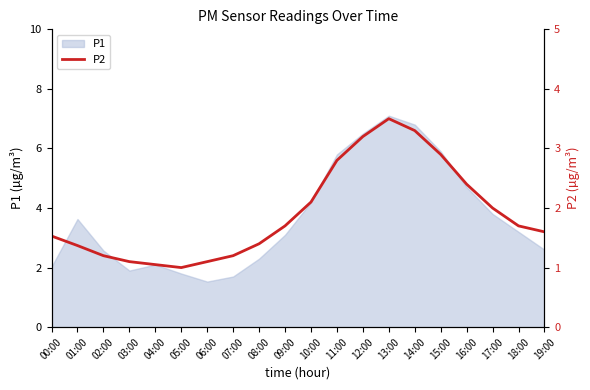

Between 17:00 and 06:00, which is larger?

17:00